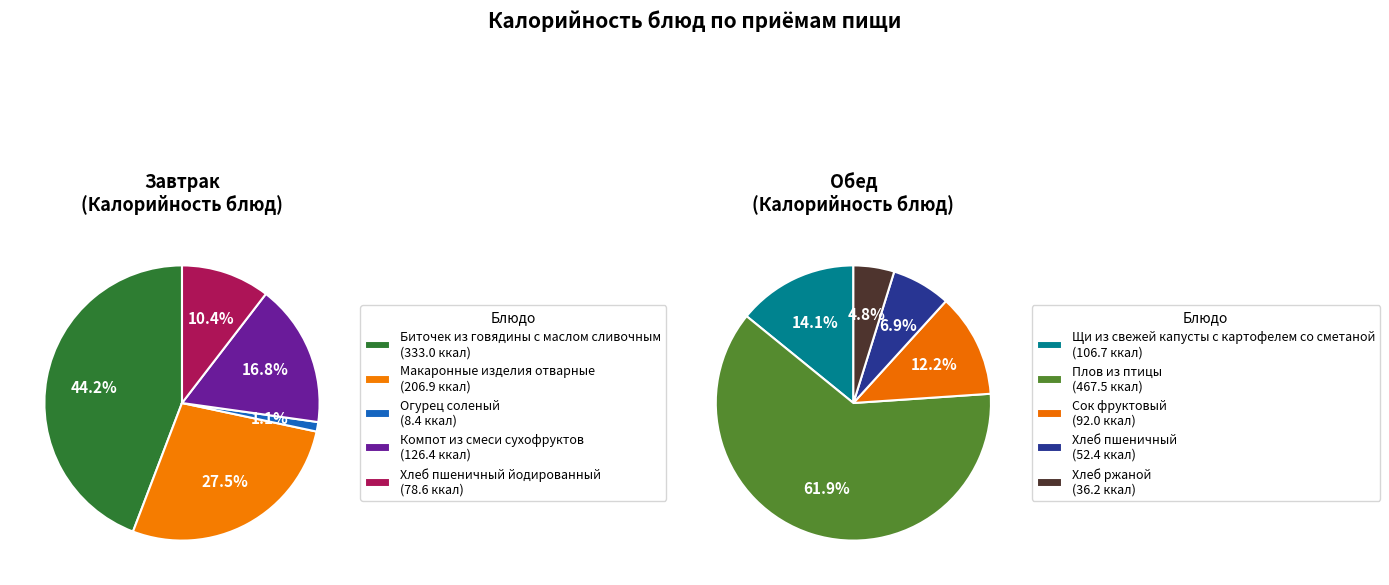

How many slices are in this pie chart?

10